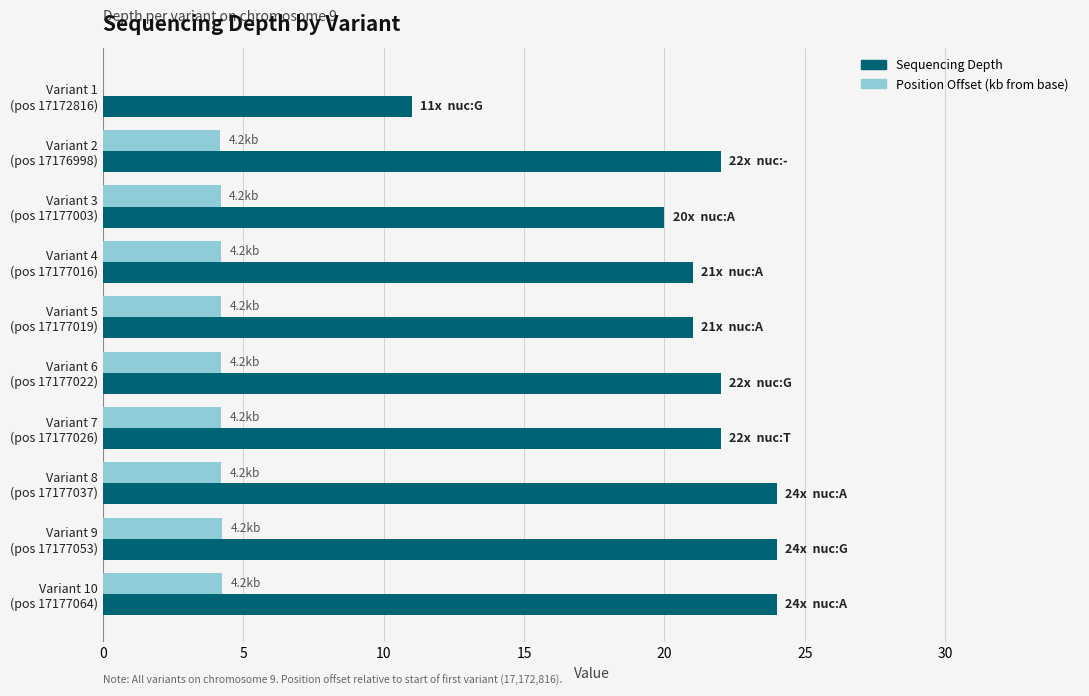

What is the highest value of the Position Offset (kb from base) series?

4.2